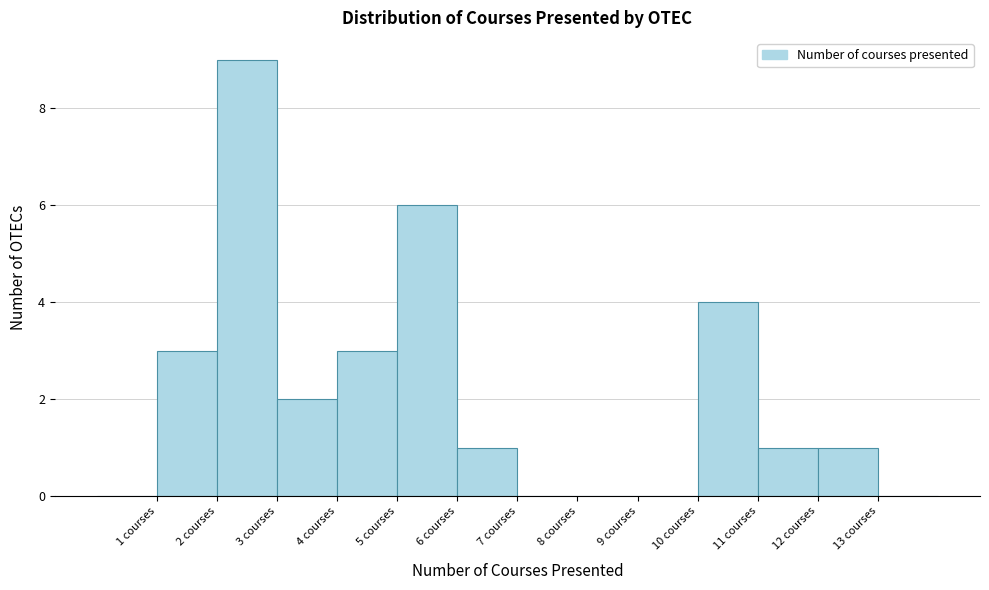

Reading left to right, list every bar in this chart as the range it spans on the x-axis followed by its height. The values are not printed on the chart, so give them approximately, as read against the axis.

0 to 1: 0
1 to 2: 3
2 to 3: 9
3 to 4: 2
4 to 5: 3
5 to 6: 6
6 to 7: 1
7 to 8: 0
8 to 9: 0
9 to 10: 0
10 to 11: 4
11 to 12: 1
12 to 13: 1
13 to 14: 0